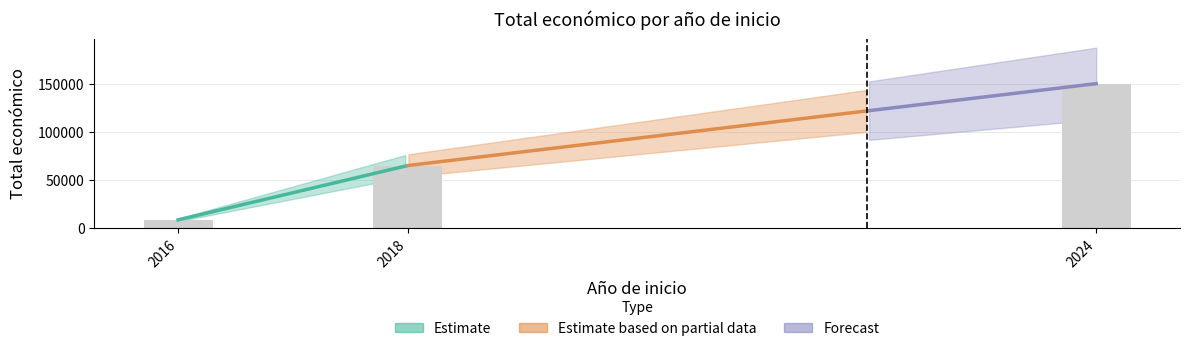

Rank the categories by value from highest to lowest.

2024, 2018, 2016